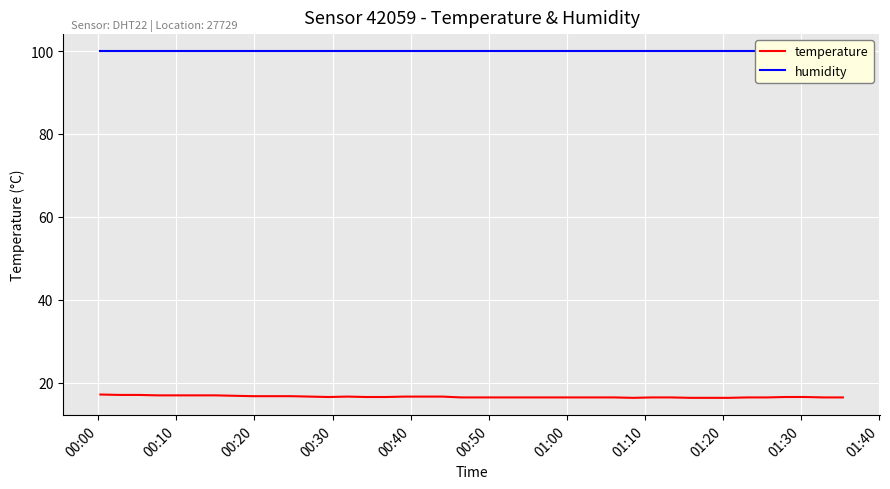

True or false: temperature and humidity cross at least once.

False